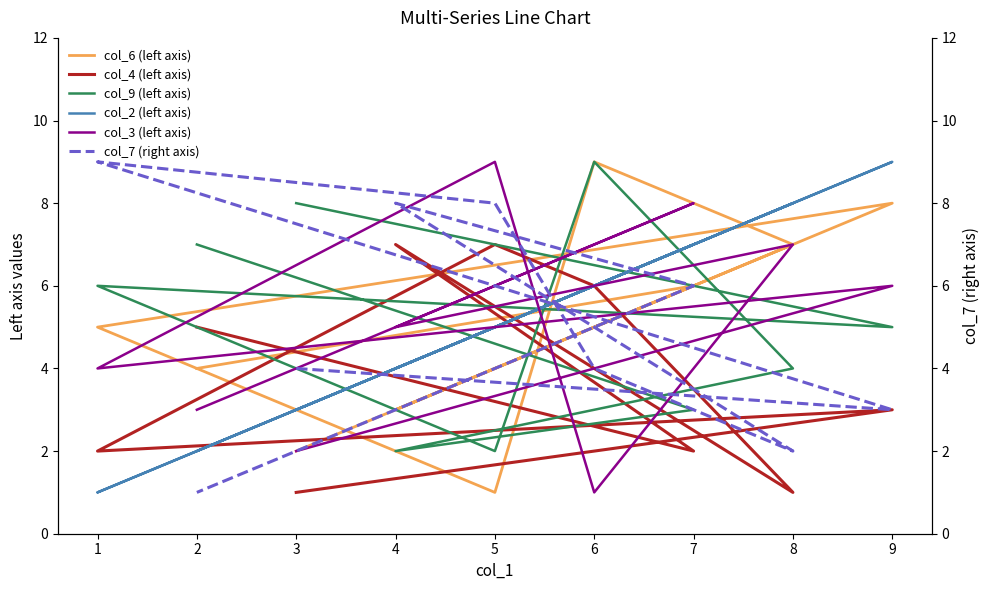

What is the total value across all series at 7?

32